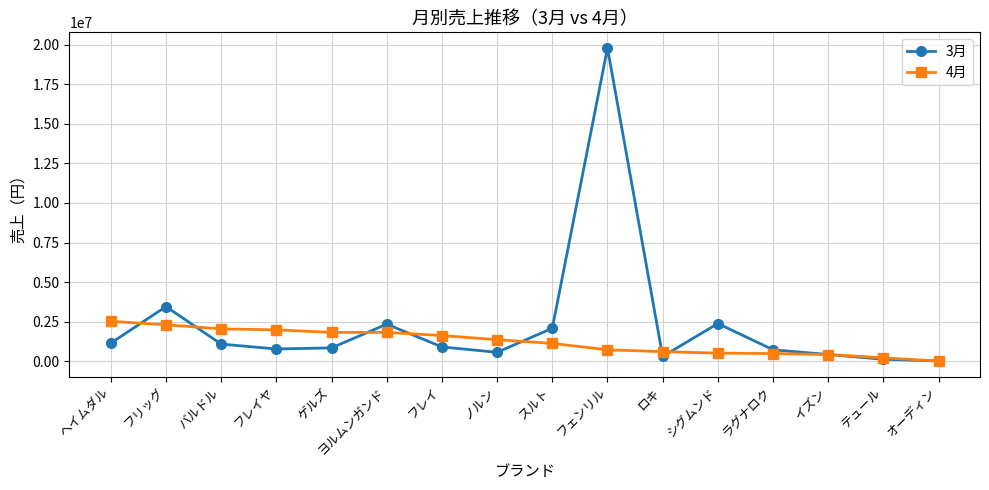

The value of 4月 at ゲルズ is 1820000. True or false?

True